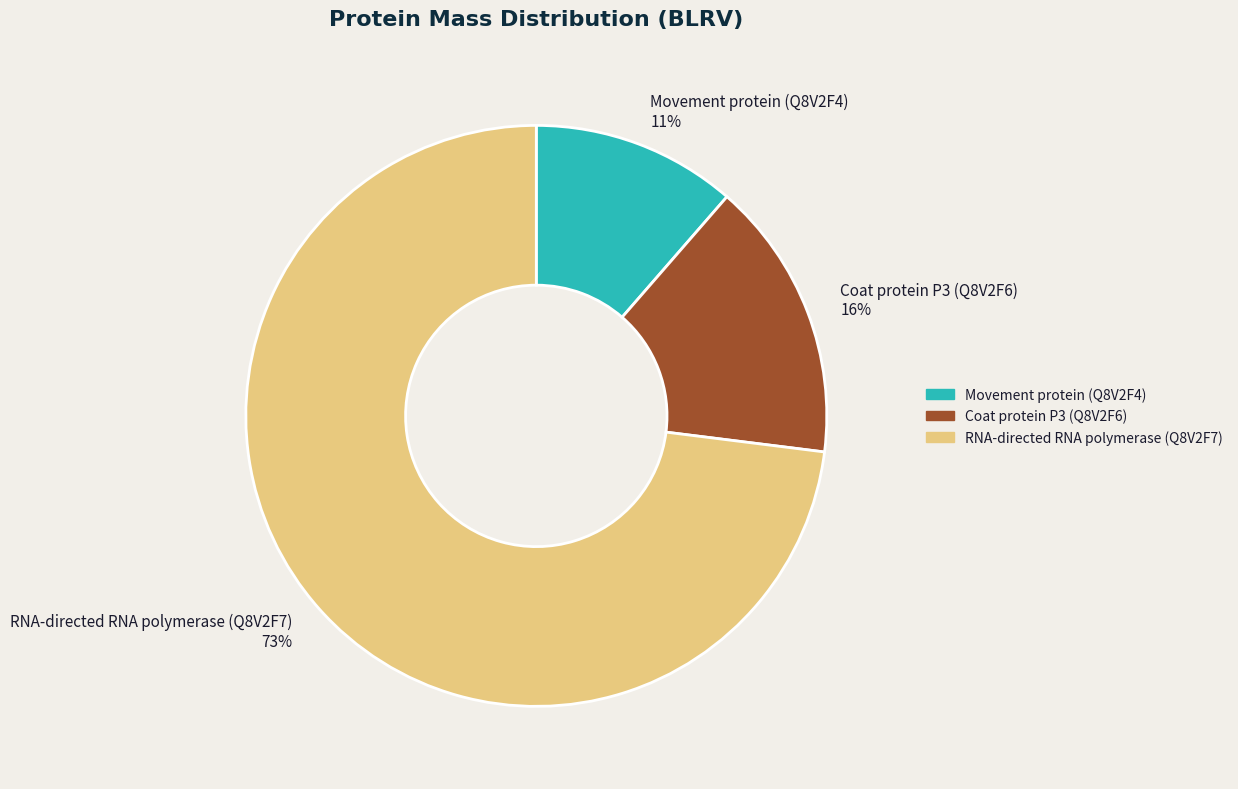

The RNA-directed RNA polymerase (Q8V2F7) slice represents 73% of the pie. True or false?

True